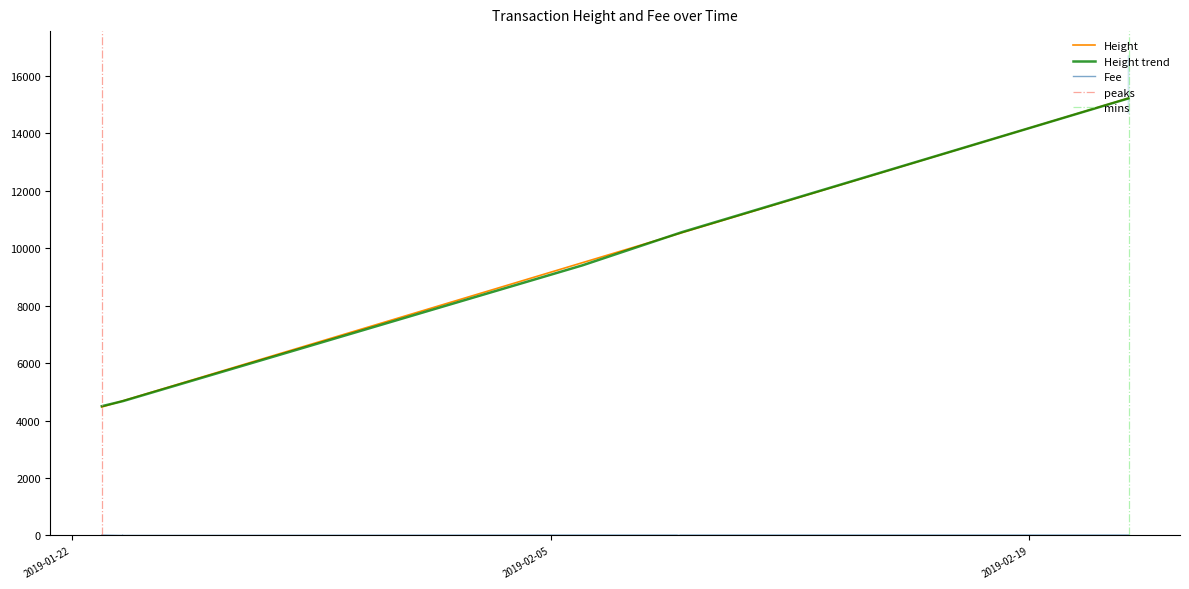

Reading right to left, list all the values displayed in this chart.

Height: 15217.0	15211.0	15209.0	10534.0	10515.0	10513.0	10508.0	10484.0	10483.0	10481.0	9493.0	4690.0	4684.0	4683.0	4678.0	4675.0	4672.0	4471.0	4469.0
Fee: 14.8	14.8	14.8	14.8	14.8	14.8	0.7	14.8	14.8	14.8	14.8	1.4	14.8	1.4	1.4	1.4	1.4	13.1	13.1